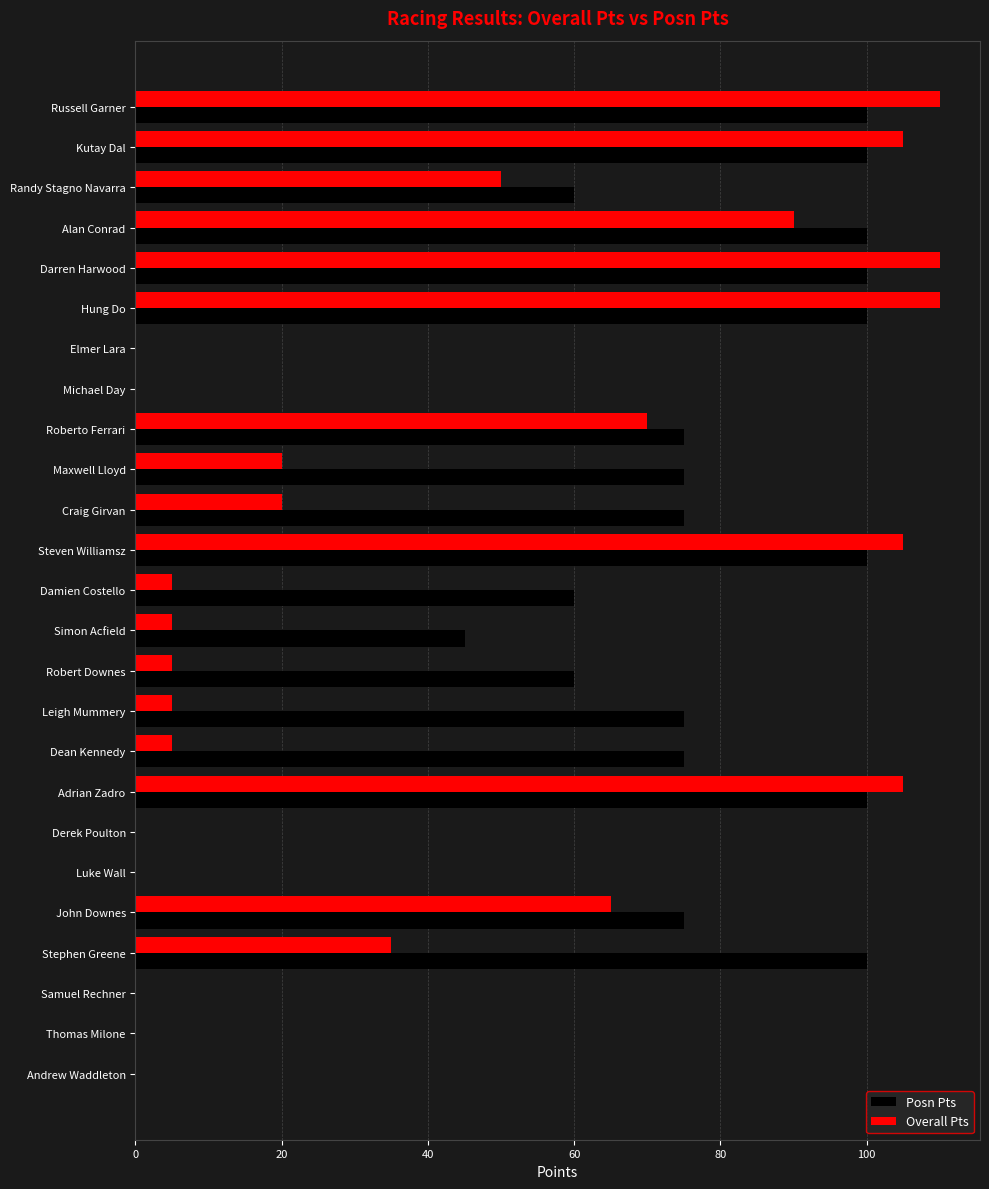

Which series changed the most between Roberto Ferrari and Stephen Greene?

Overall Pts